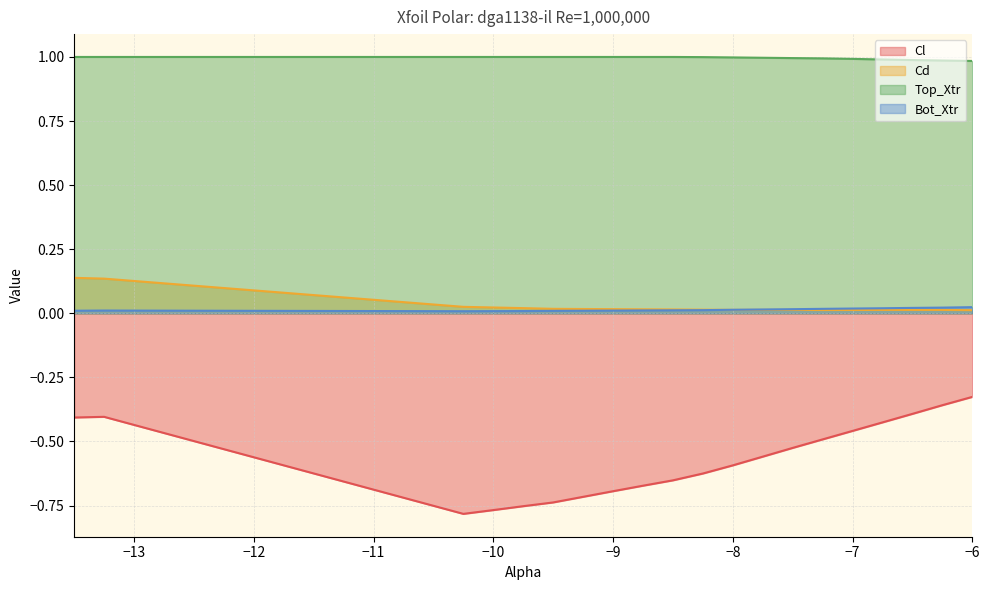

What is the highest value of the Cl series?

-0.3